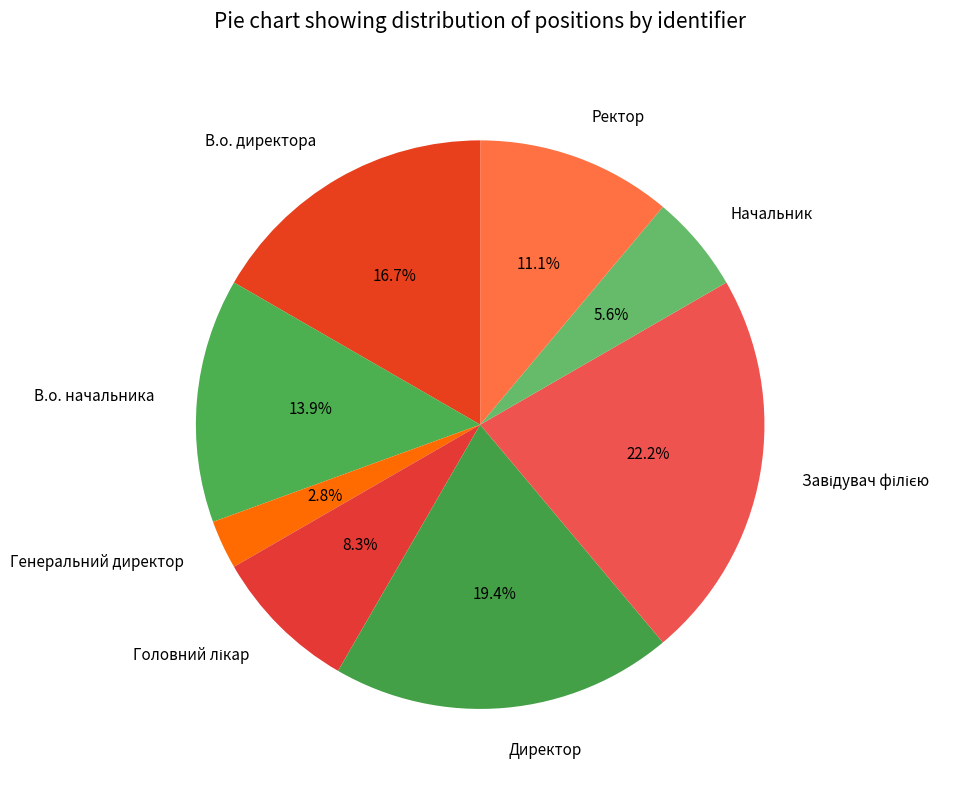

Which slice is the smallest?

Генеральний директор